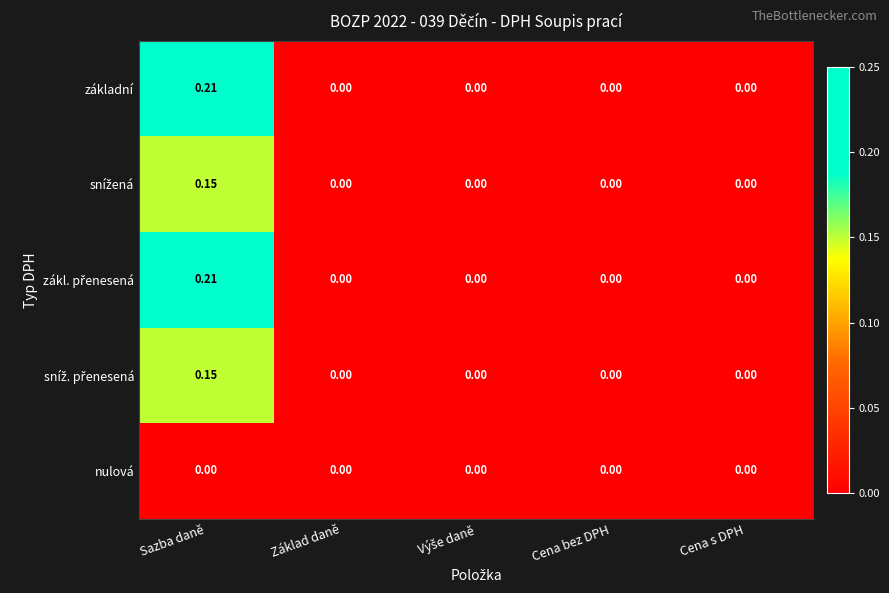

At which category is the sum across all series the highest?

Sazba daně